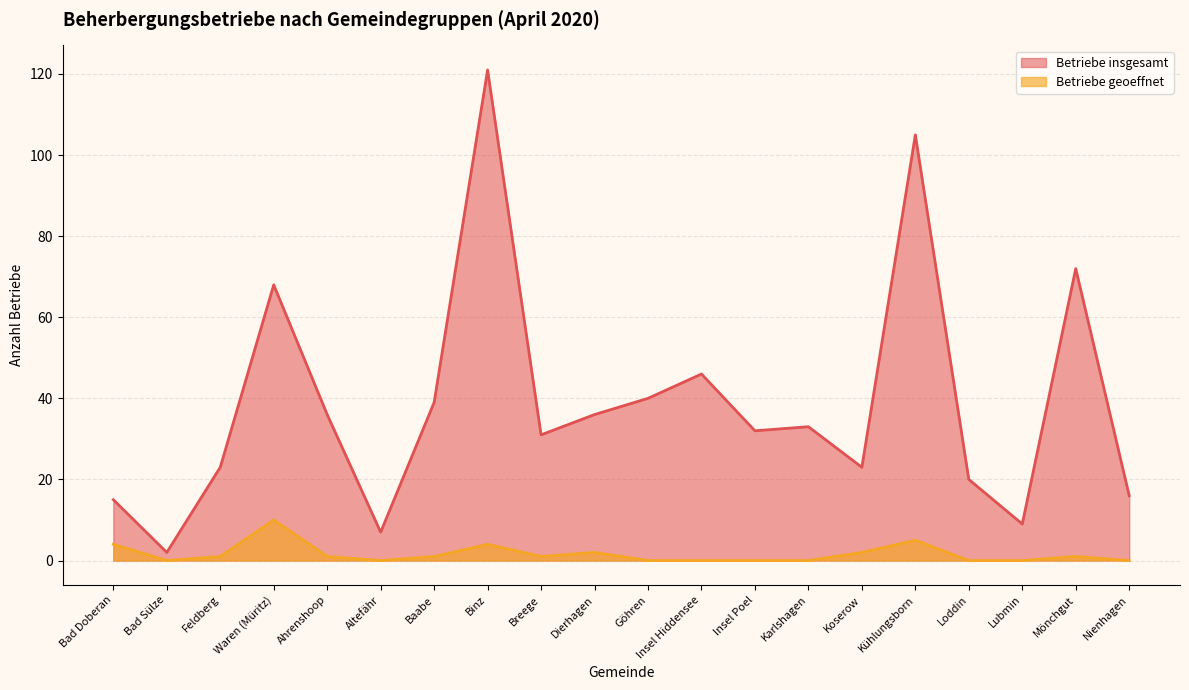

Where is the first local maximum for Betriebe geoeffnet?

Waren (Müritz)